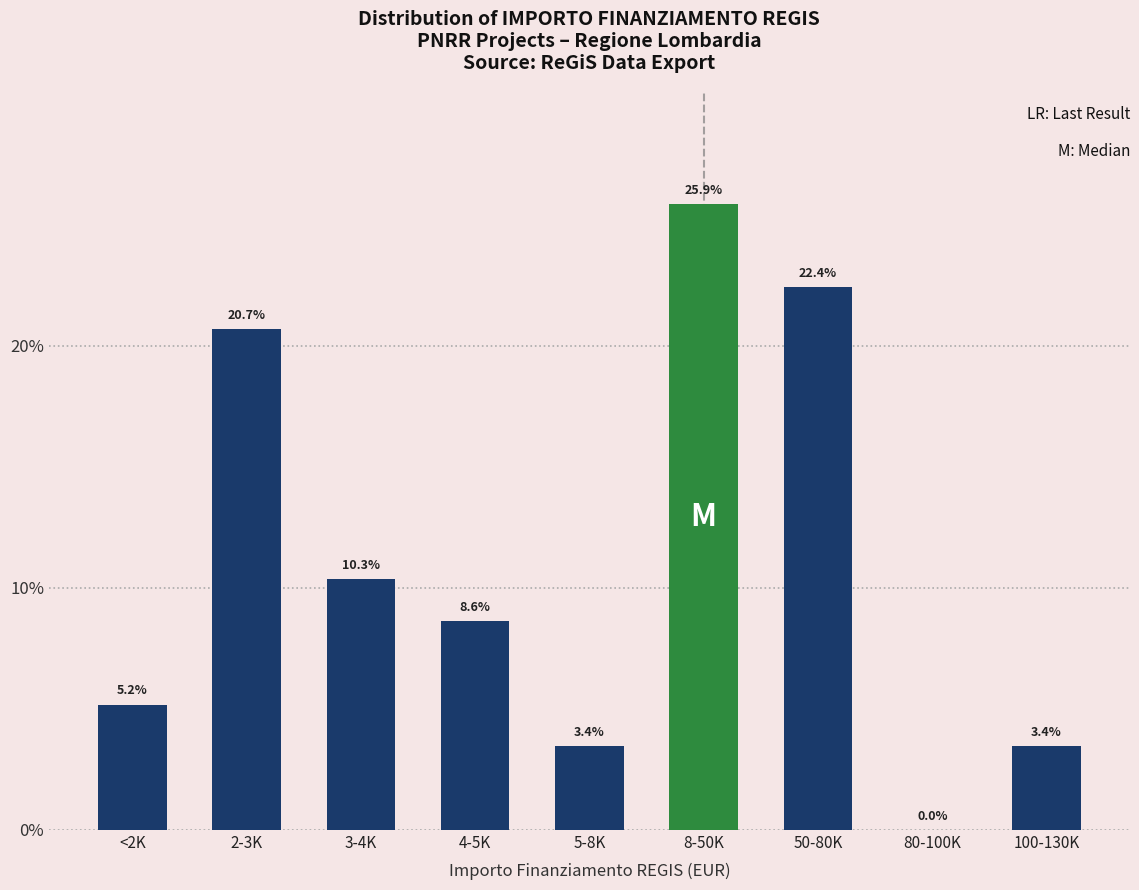

Reading left to right, transcribe all the data shown in this chart.

<2K=5.2	2-3K=20.7	3-4K=10.3	4-5K=8.6	5-8K=3.4	8-50K=25.9	50-80K=22.4	80-100K=0.0	100-130K=3.4